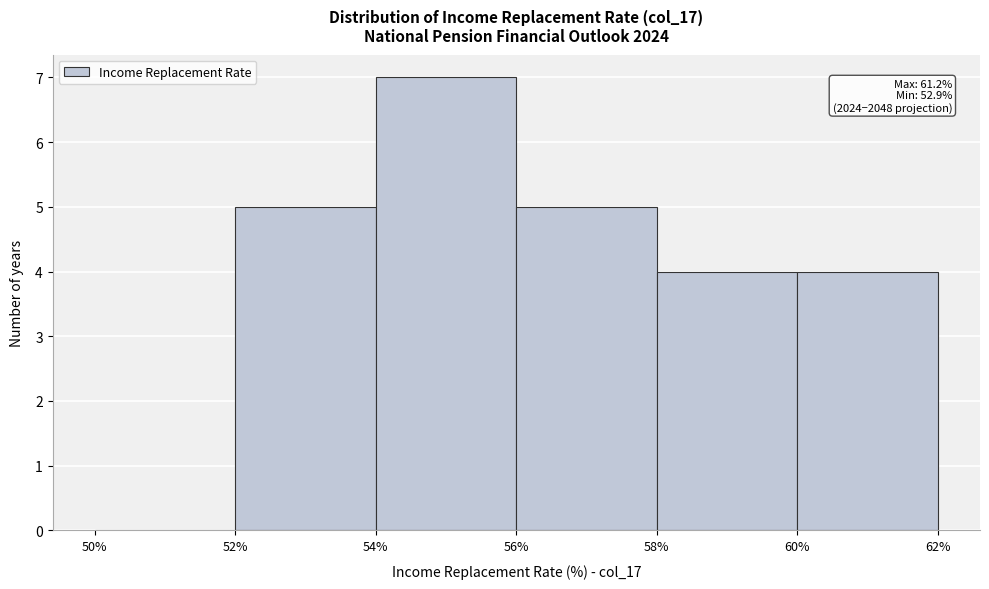

Which range on the x-axis has the tallest bar?

54% to 56%